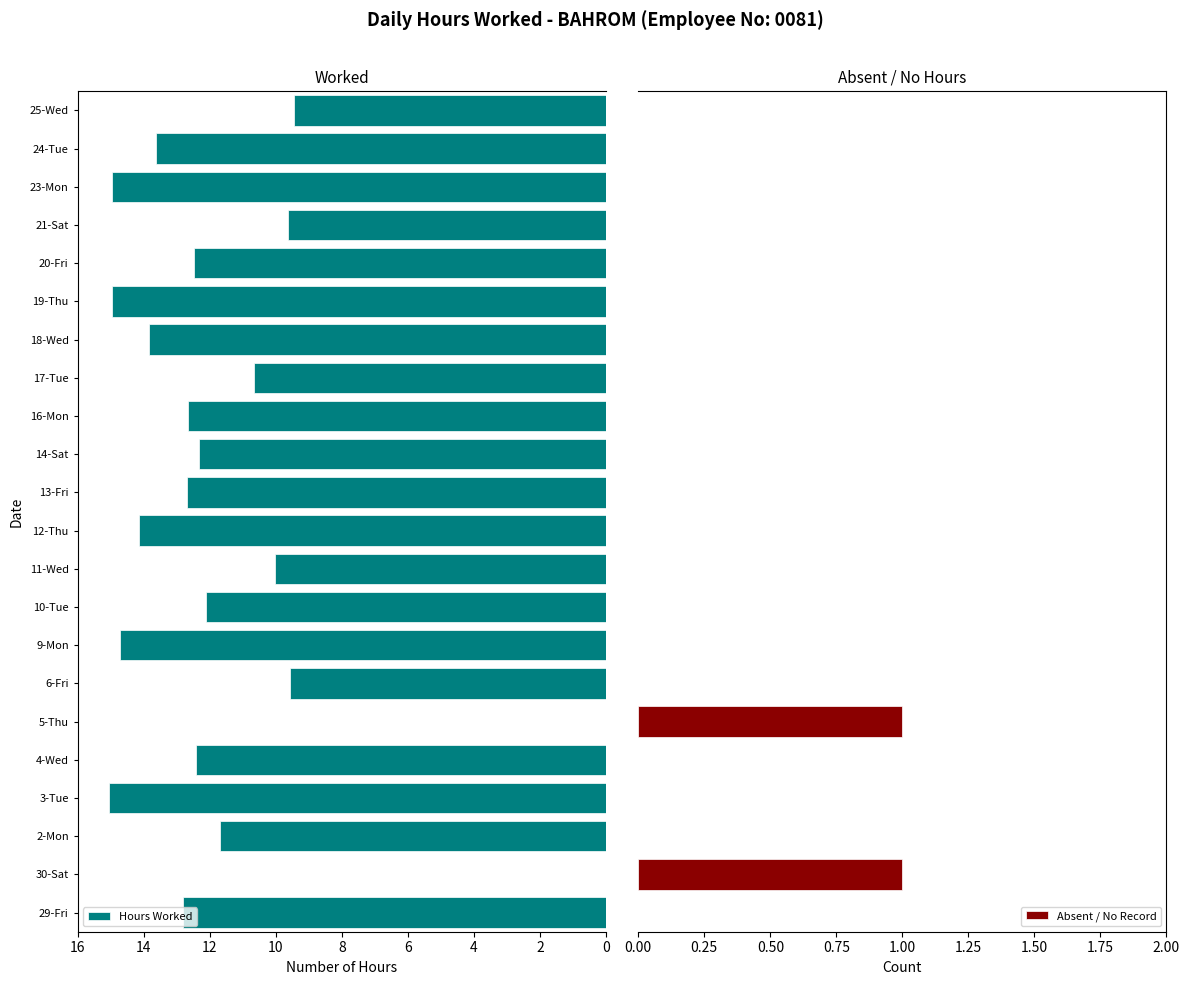

What is the approximate value of Hours Worked at 9-Mon?

14.7